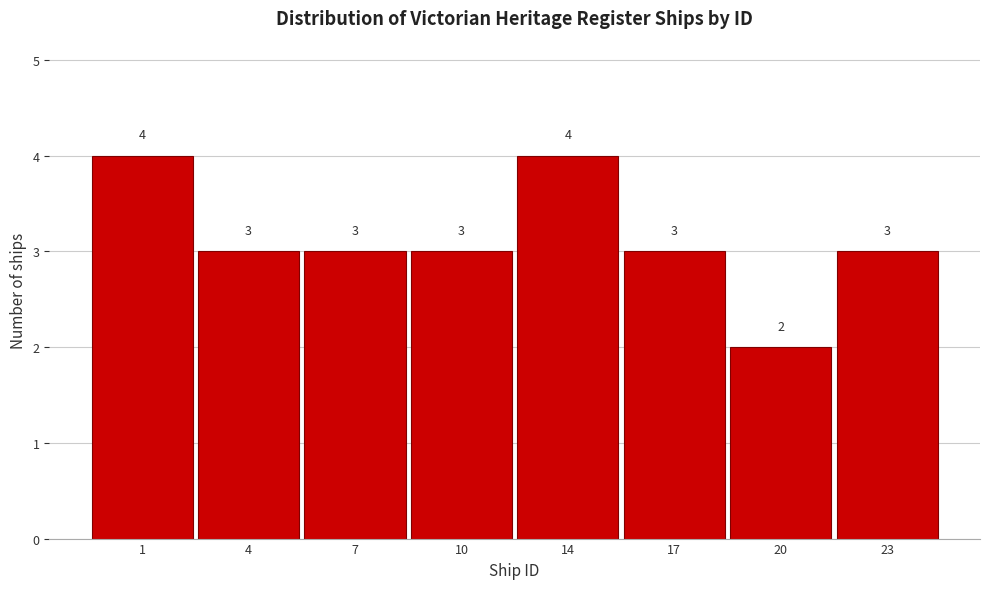

Reading left to right, what are all the values shown in this chart?

4	3	3	3	4	3	2	3